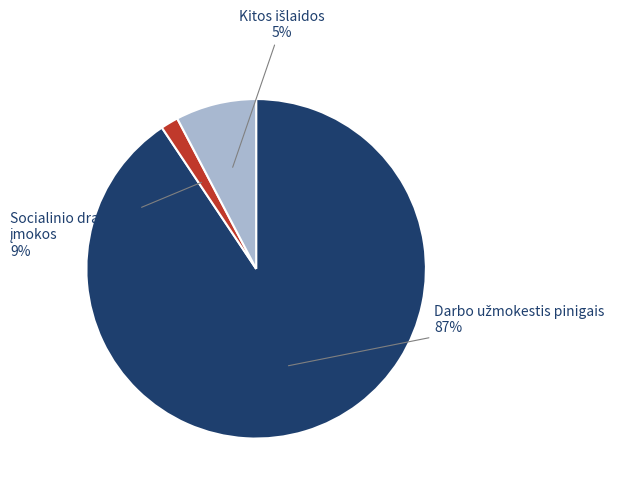

Is it true that Socialinio draudimo įmokos is 2% of the pie?

True